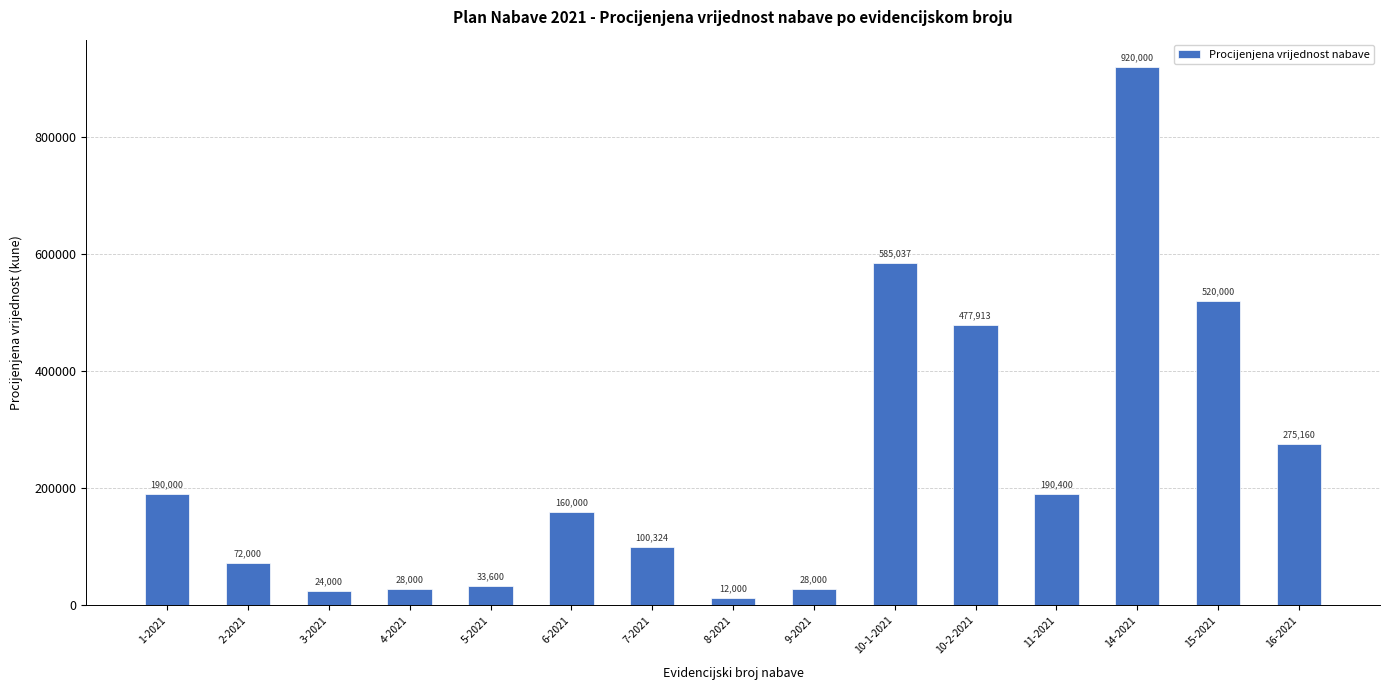

What position from the right is 9-2021?

7